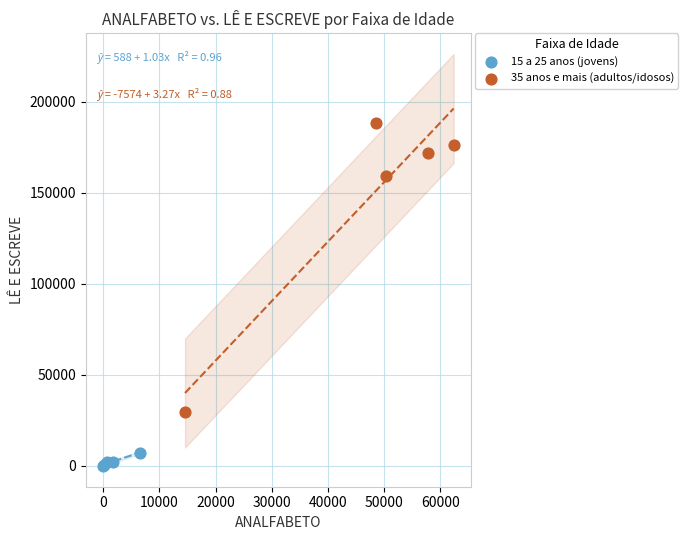

Which series reaches the maximum Y coordinate?

35 anos e mais (adultos/idosos)